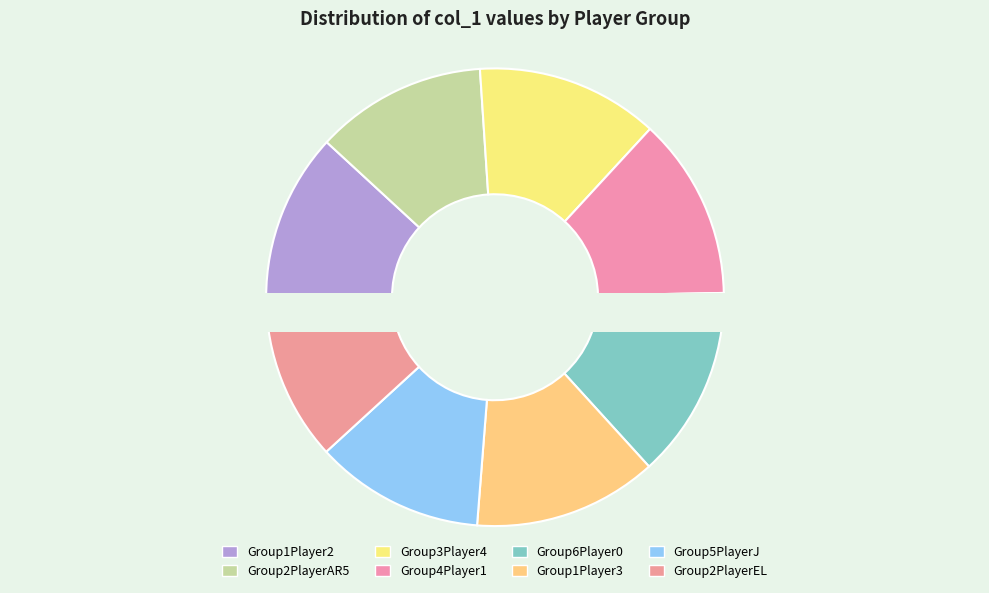

Rank the categories by value from highest to lowest.

Group6Player0, Group1Player3, Group3Player4, Group4Player1, Group2PlayerAR5, Group5PlayerJ, Group1Player2, Group2PlayerEL